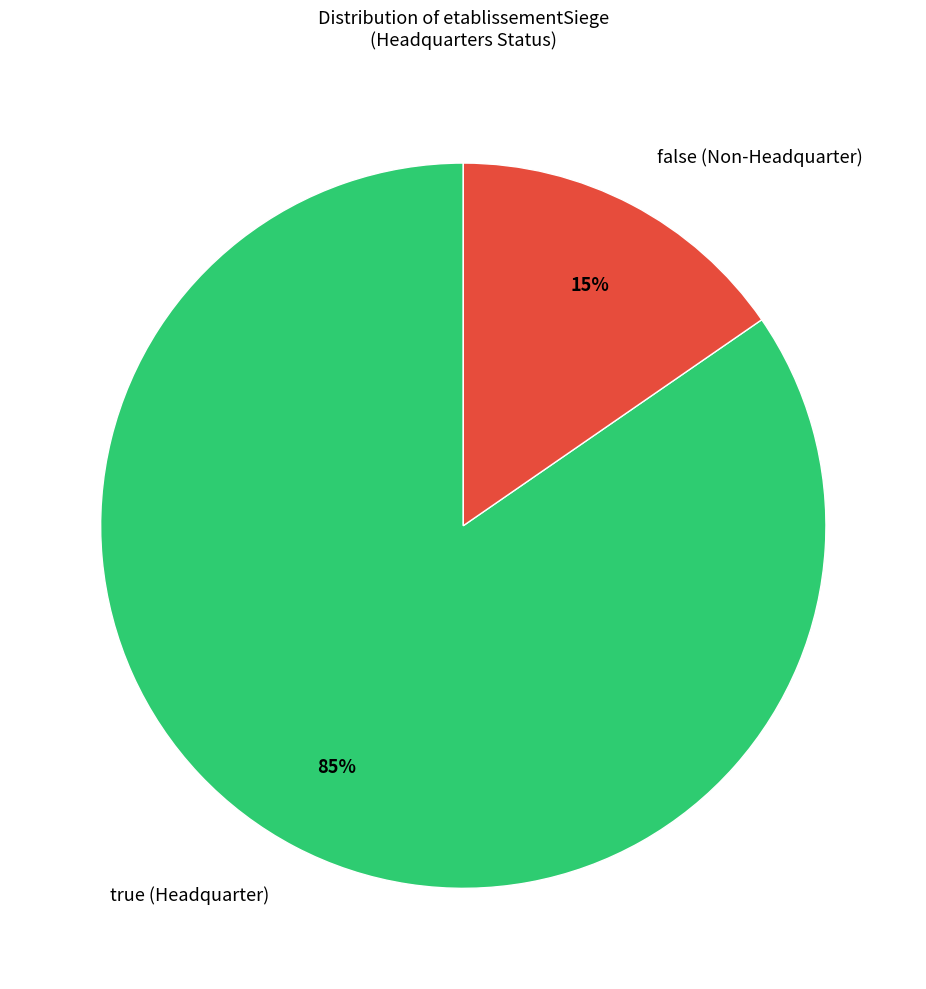

How many segments does this pie chart have?

2